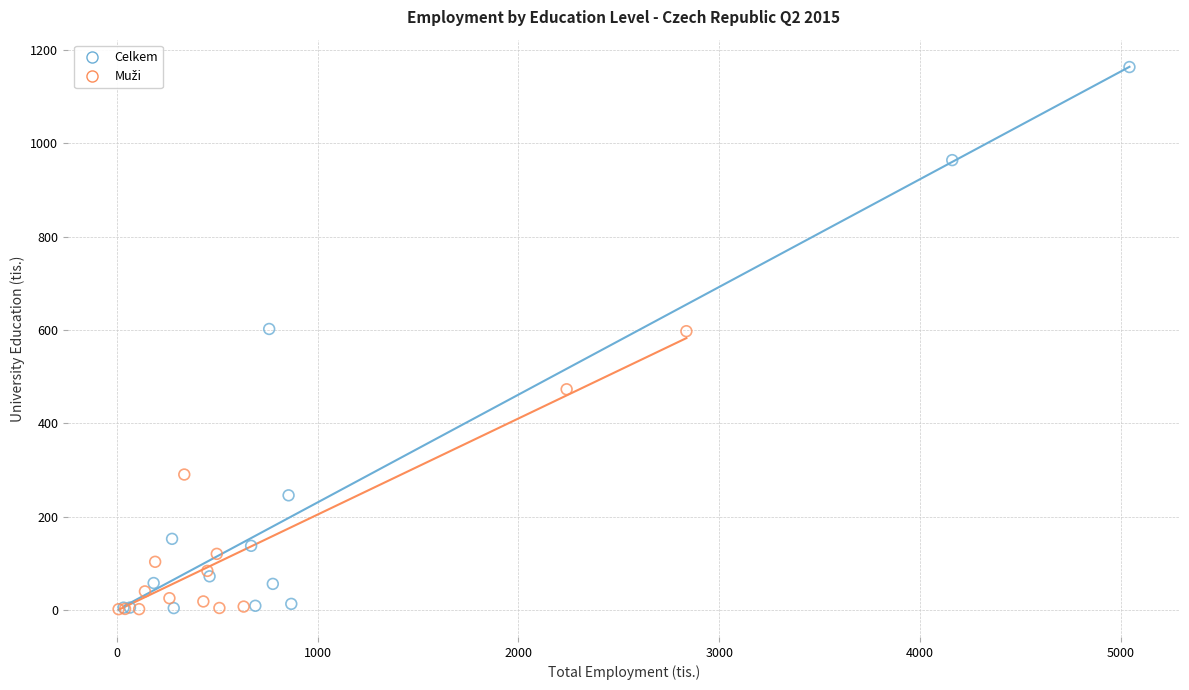

Which series reaches the maximum Y coordinate?

Celkem